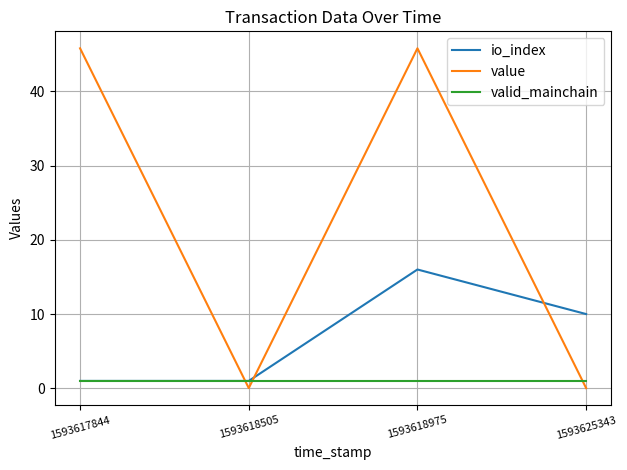

Between 1593618975 and 1593625343, which series saw the biggest shift?

value